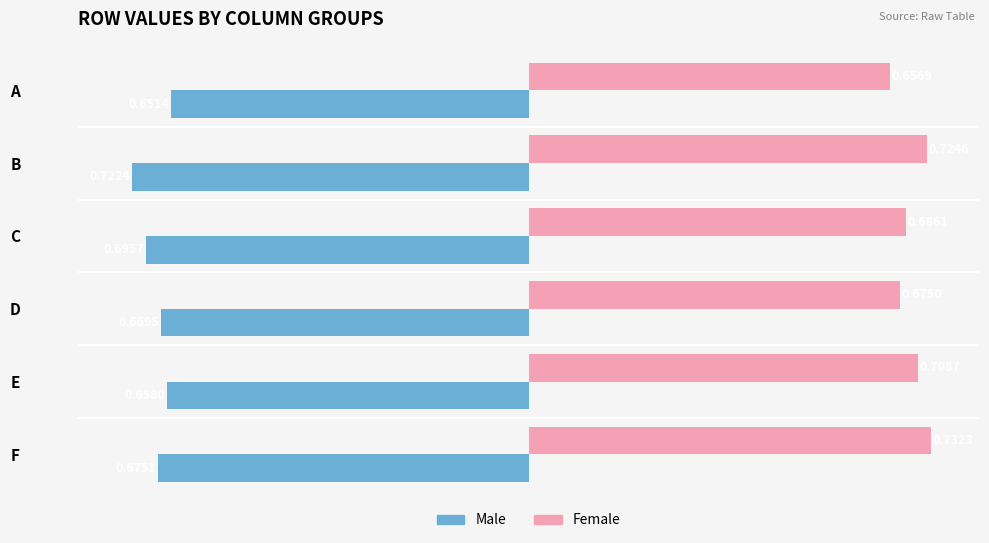

Rank the categories by Male value from highest to lowest.

A, E, D, F, C, B